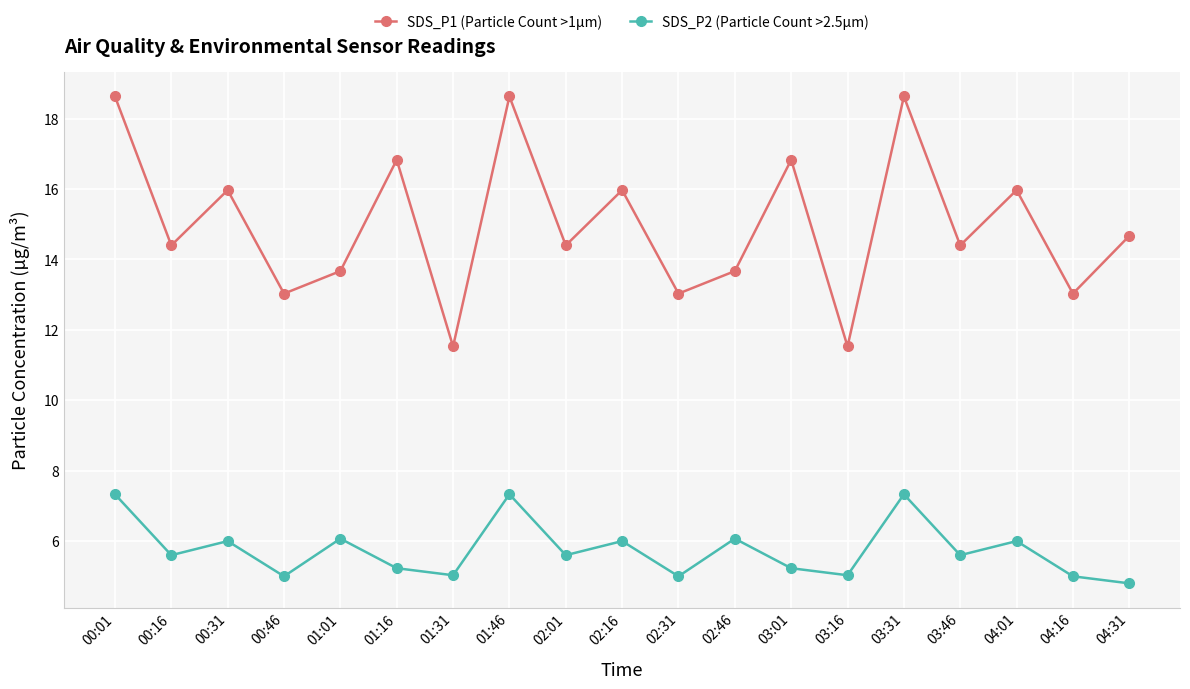

True or false: SDS_P1 (Particle Count >1µm) and SDS_P2 (Particle Count >2.5µm) intersect in this chart.

False